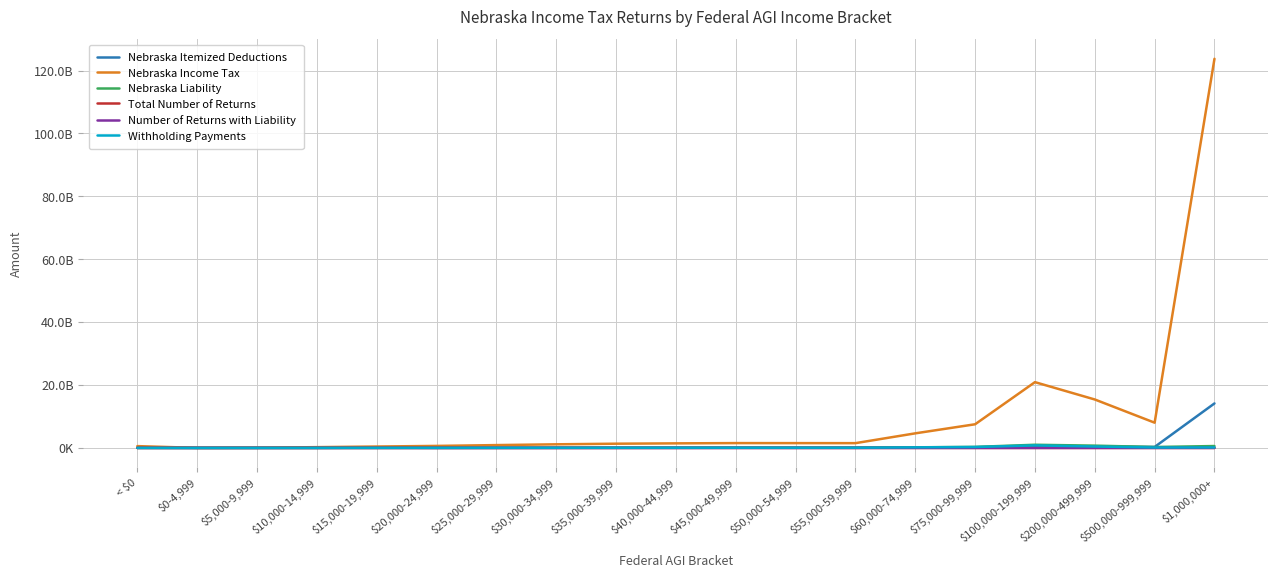

At how many categories does at least one series exceed 102697366271?

1